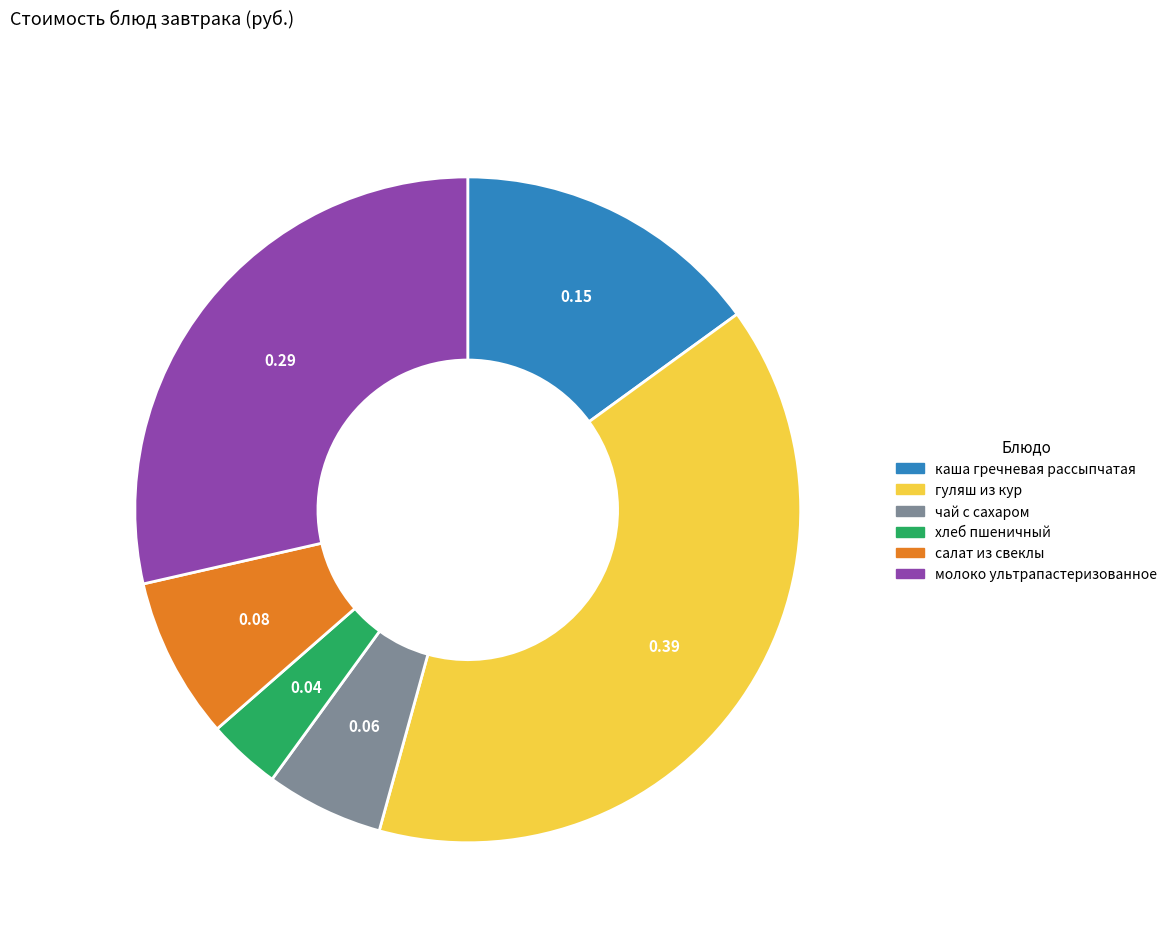

Rank the categories by value from highest to lowest.

гуляш из кур, молоко ультрапастеризованное, каша гречневая рассыпчатая, салат из свеклы, чай с сахаром, хлеб пшеничный